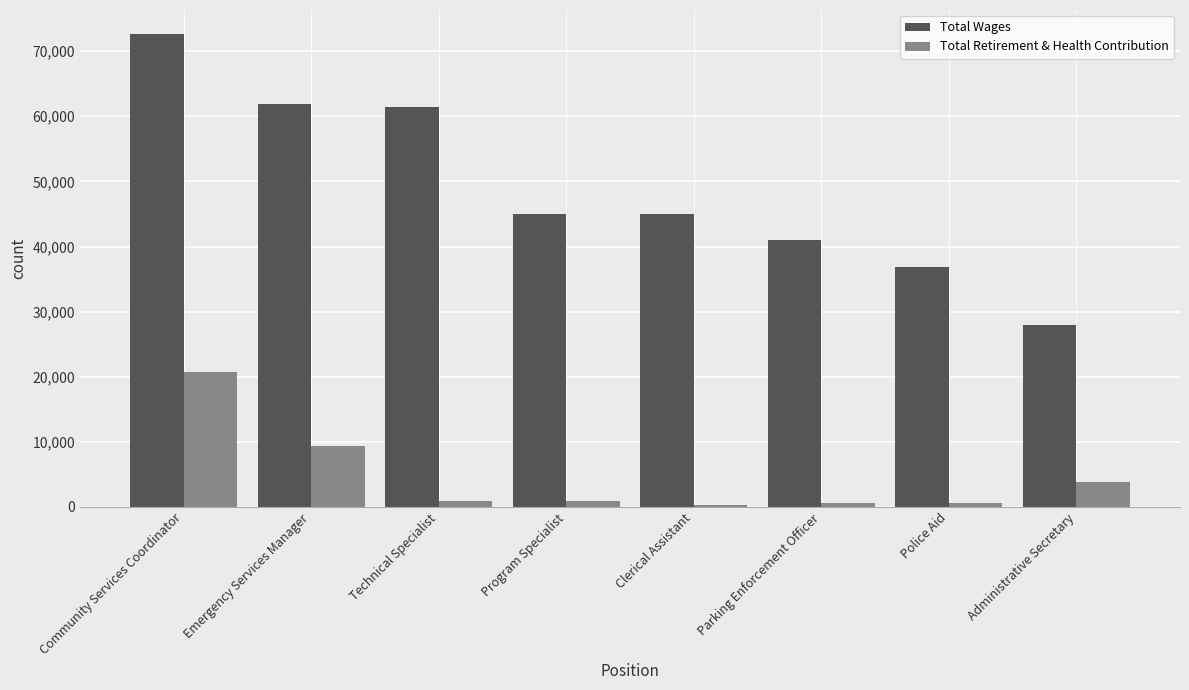

Which series has the widest spread of values?

Total Wages